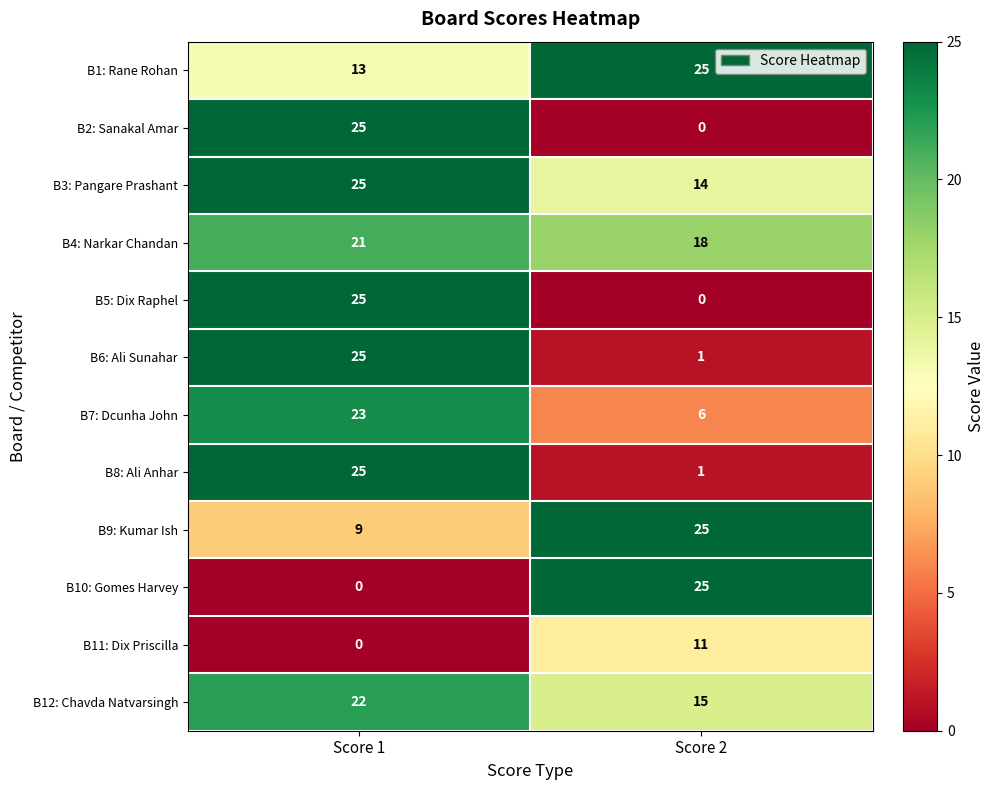

What is the lowest value of the B4: Narkar Chandan series?

18